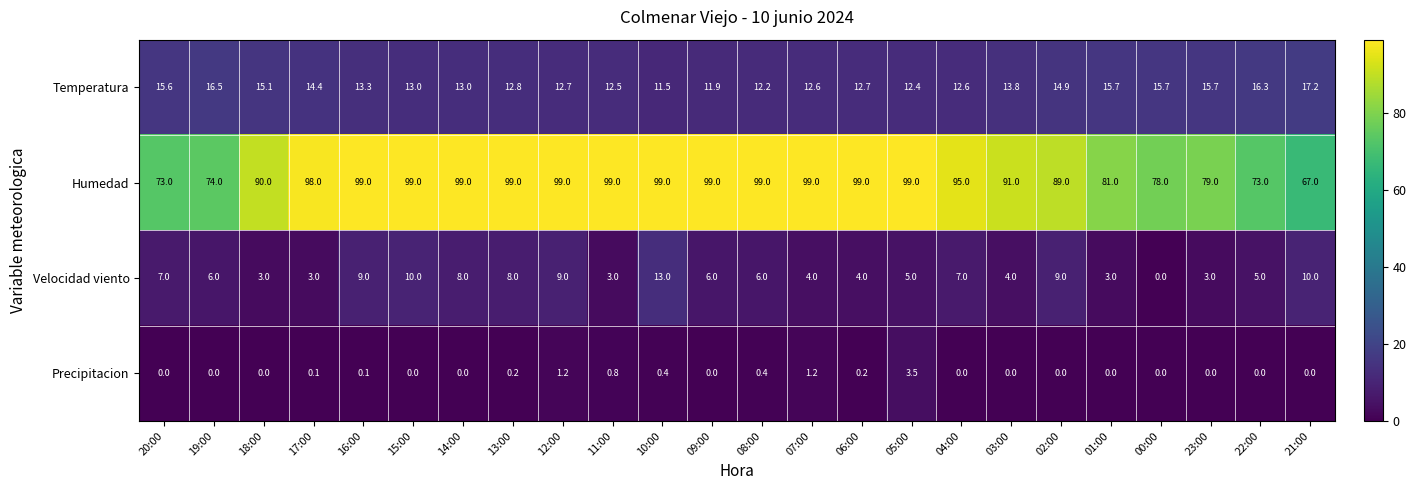

How many values in the Humedad series are below 99?

12